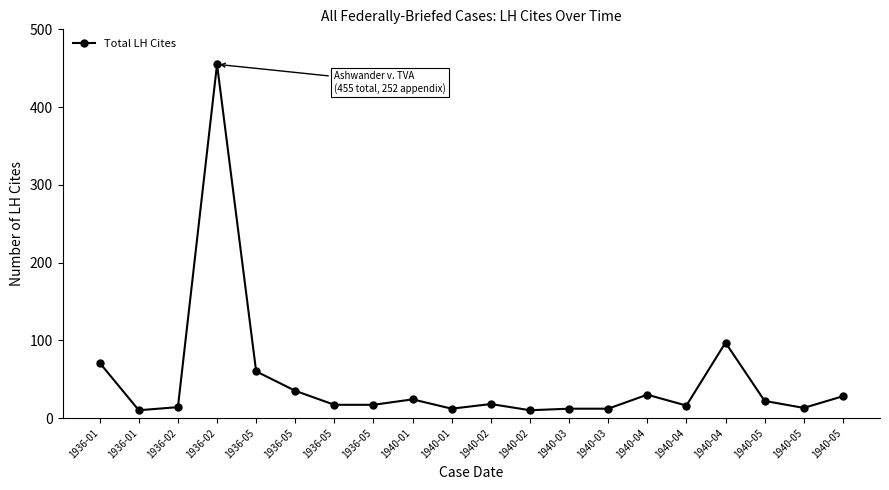

What is the approximate value at 1940-02?

10